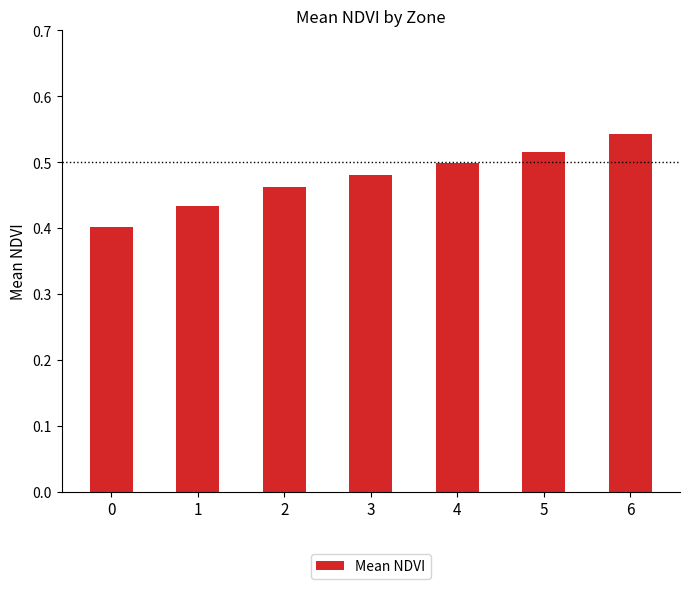

What is the sum of the values at 3 and 4?

1.0